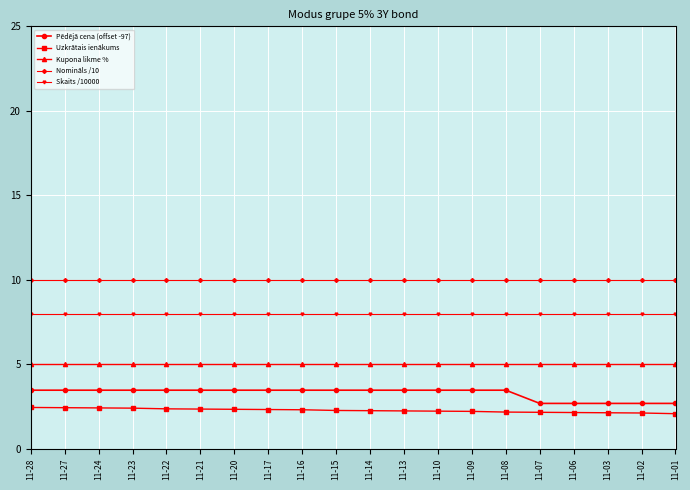

What is the value of the Pēdējā cena (offset -97) point at the 14th from the left?

3.5